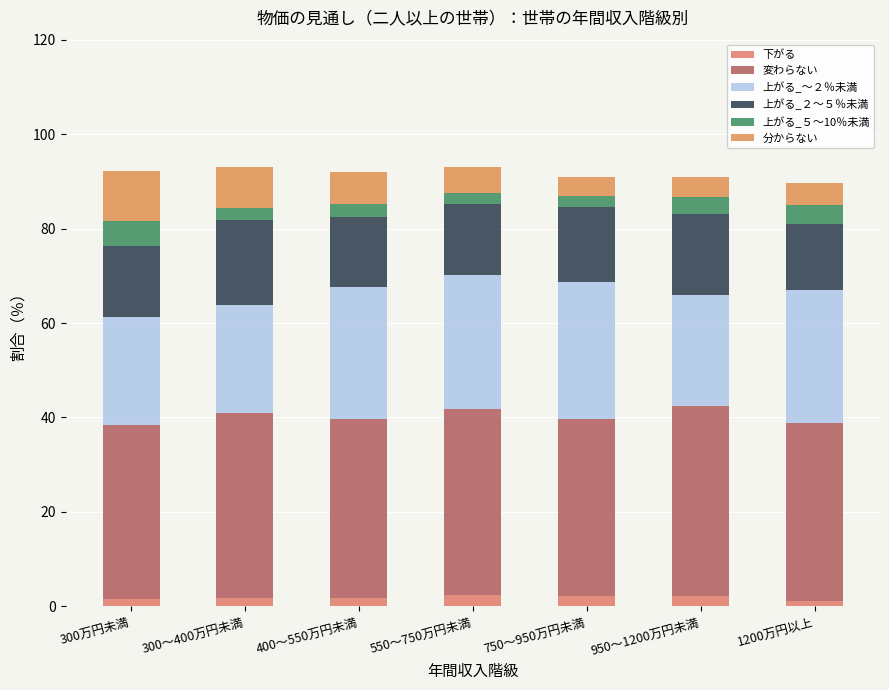

Count the number of categories in the chart.

7